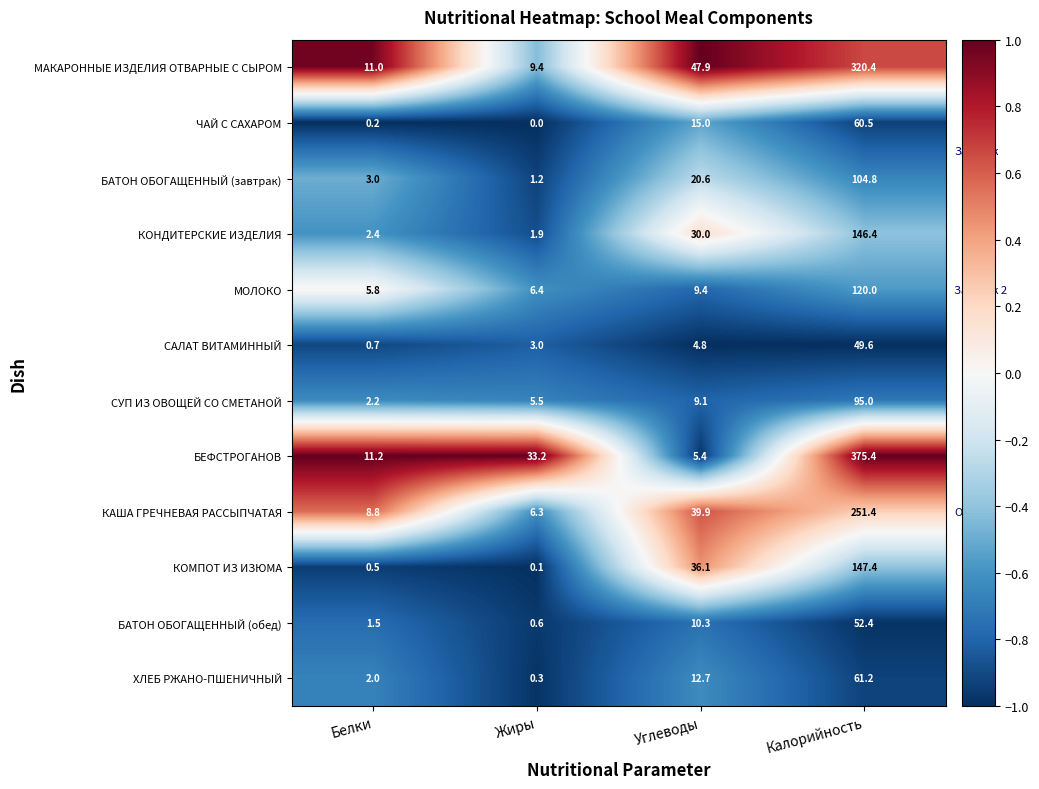

Count the number of categories in the chart.

4